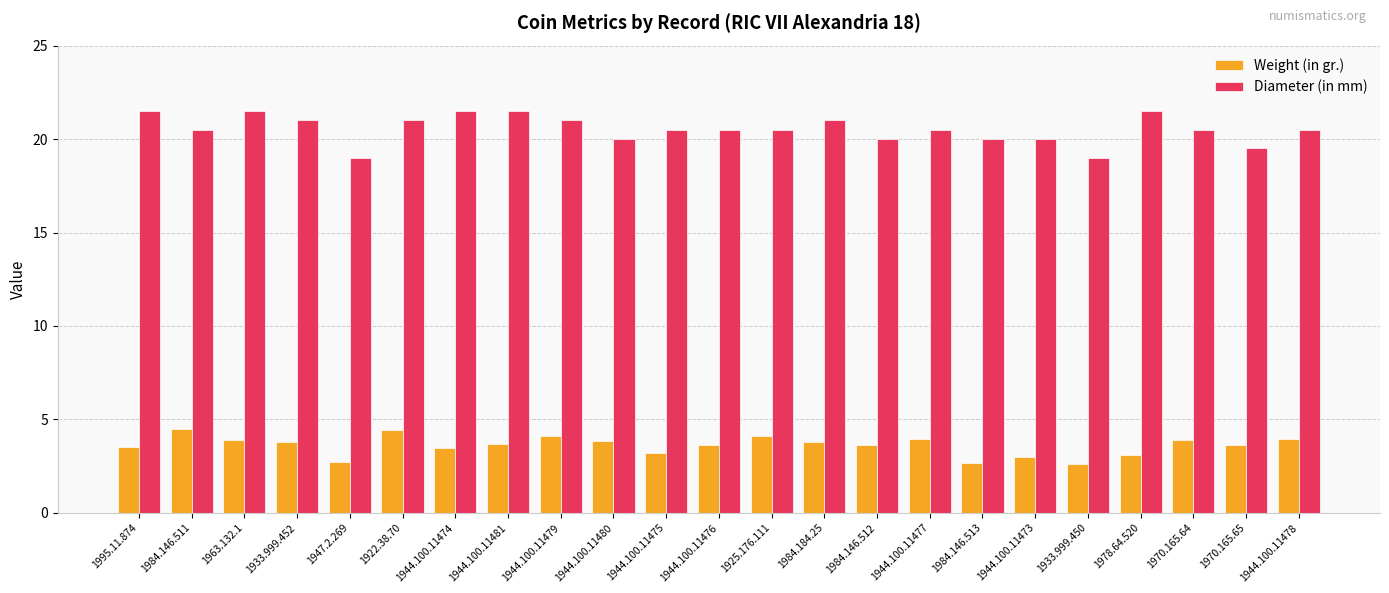

Which series has the largest total across all categories?

Diameter (in mm)